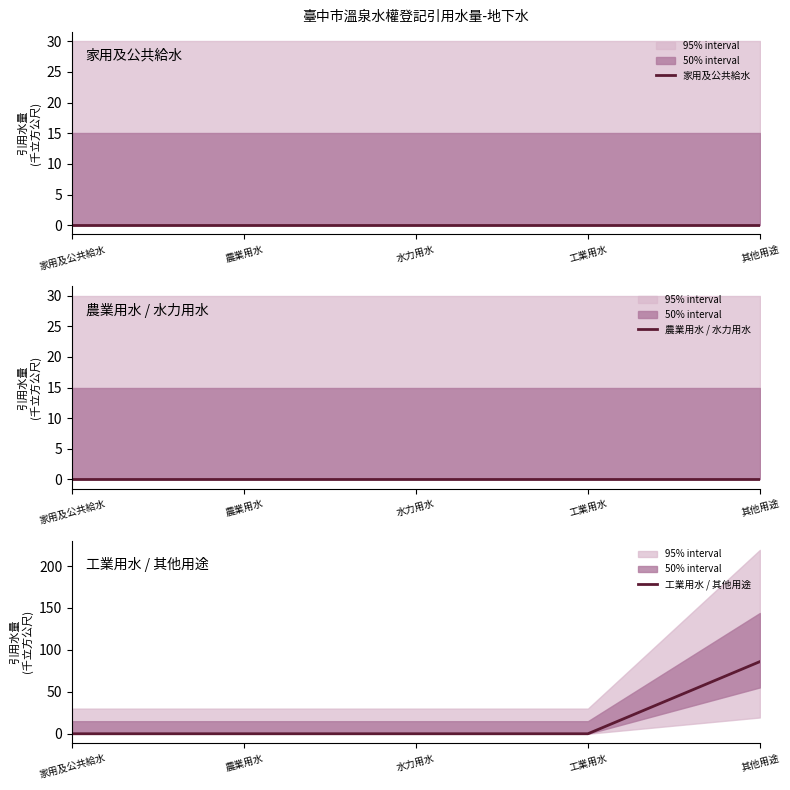

At how many categories does at least one series exceed 61?

1